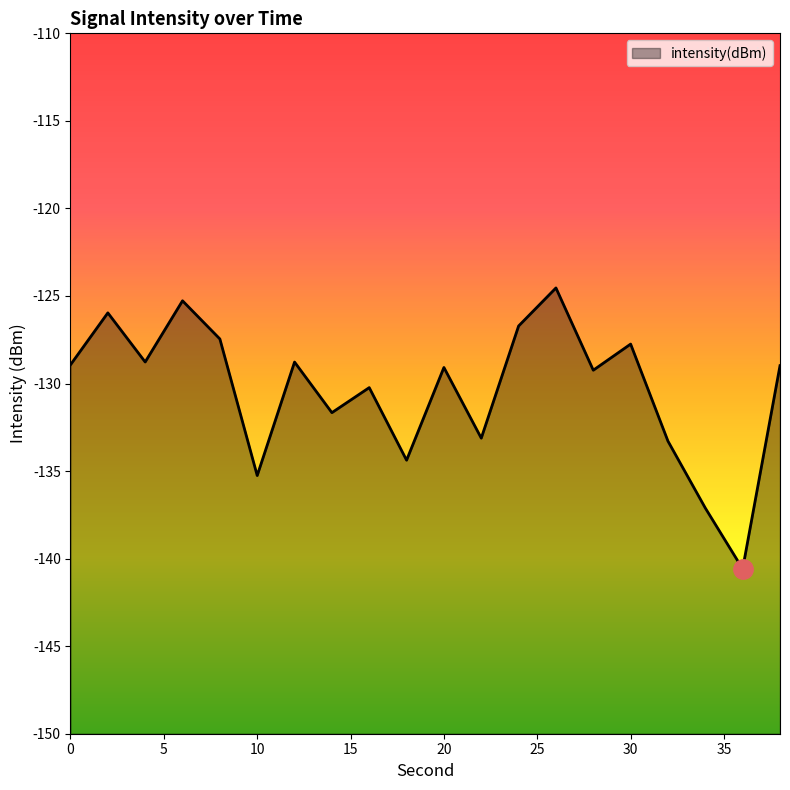

Reading right to left, extract all data points from this chart.

38=-129.0	36=-140.6	34=-137.1	32=-133.3	30=-127.7	28=-129.2	26=-124.5	24=-126.7	22=-133.1	20=-129.1	18=-134.4	16=-130.2	14=-131.7	12=-128.8	10=-135.3	8=-127.5	6=-125.3	4=-128.8	2=-126.0	0=-128.9